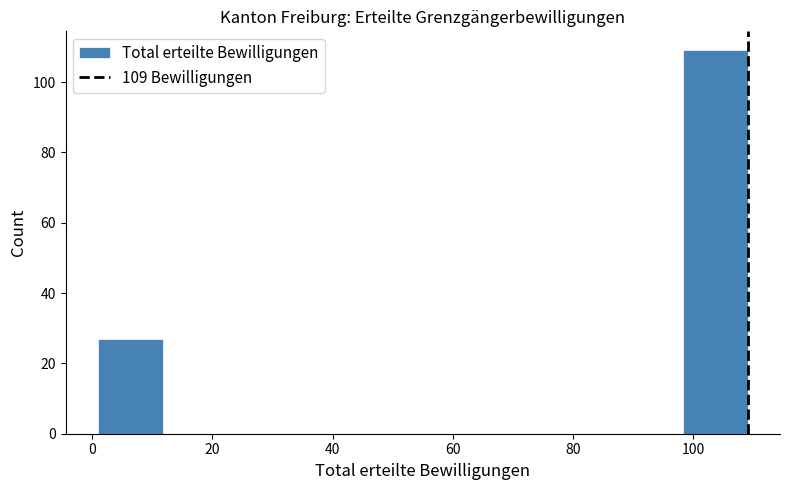

Over which range of the x-axis is the bar tallest?

98.2 to 109.0